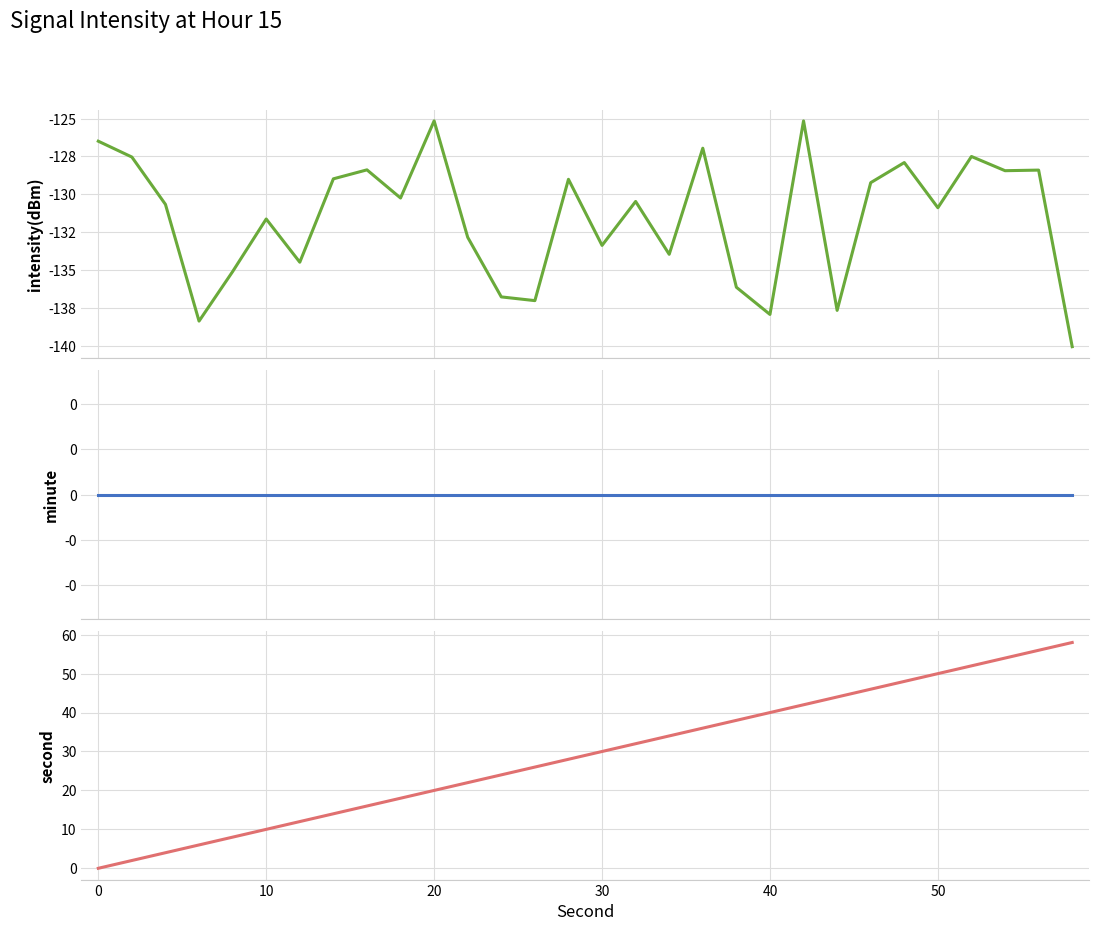

The intensity(dBm) series shows -64.9 at 50. True or false?

False